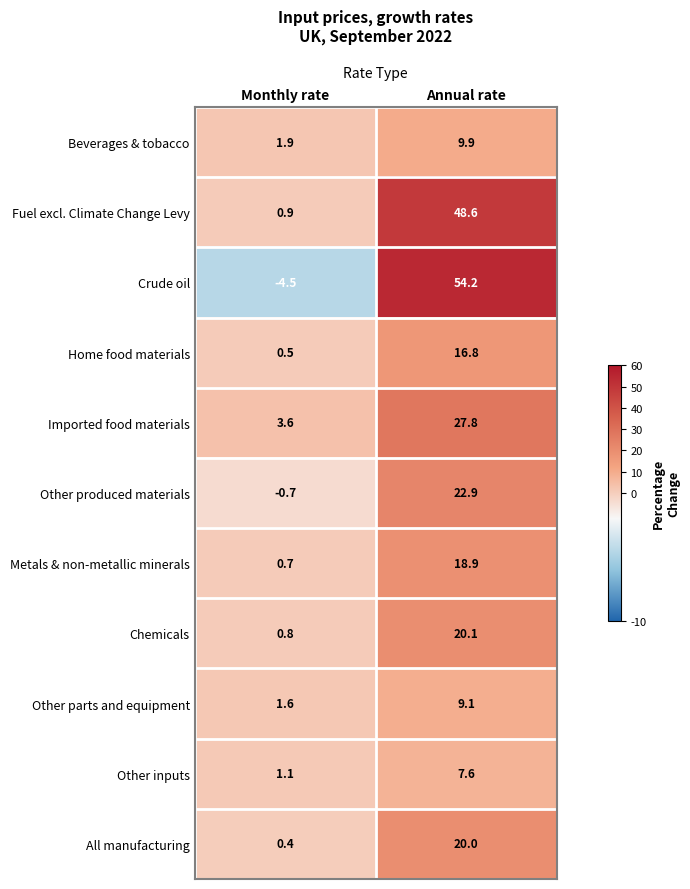

Reading left to right, extract all data points from this chart.

Beverages & tobacco: Monthly rate=1.9	Annual rate=9.9
Fuel excl. Climate Change Levy: Monthly rate=0.9	Annual rate=48.6
Crude oil: Monthly rate=-4.5	Annual rate=54.2
Home food materials: Monthly rate=0.5	Annual rate=16.8
Imported food materials: Monthly rate=3.6	Annual rate=27.8
Other produced materials: Monthly rate=-0.7	Annual rate=22.9
Metals & non-metallic minerals: Monthly rate=0.7	Annual rate=18.9
Chemicals: Monthly rate=0.8	Annual rate=20.1
Other parts and equipment: Monthly rate=1.6	Annual rate=9.1
Other inputs: Monthly rate=1.1	Annual rate=7.6
All manufacturing: Monthly rate=0.4	Annual rate=20.0